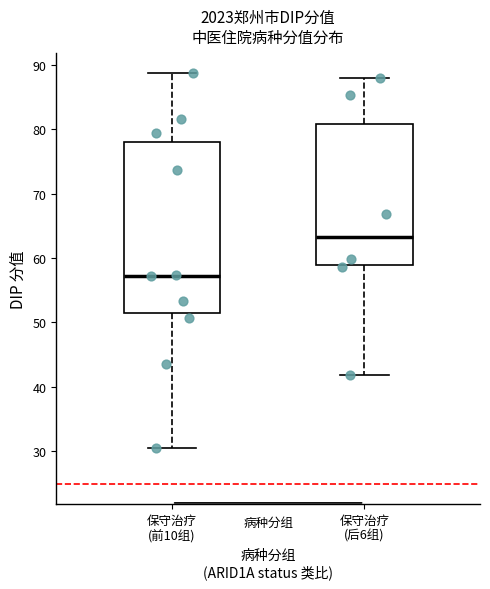

Which box is the tallest, from its lower edge to its upper edge?

保守治疗 (前10组)